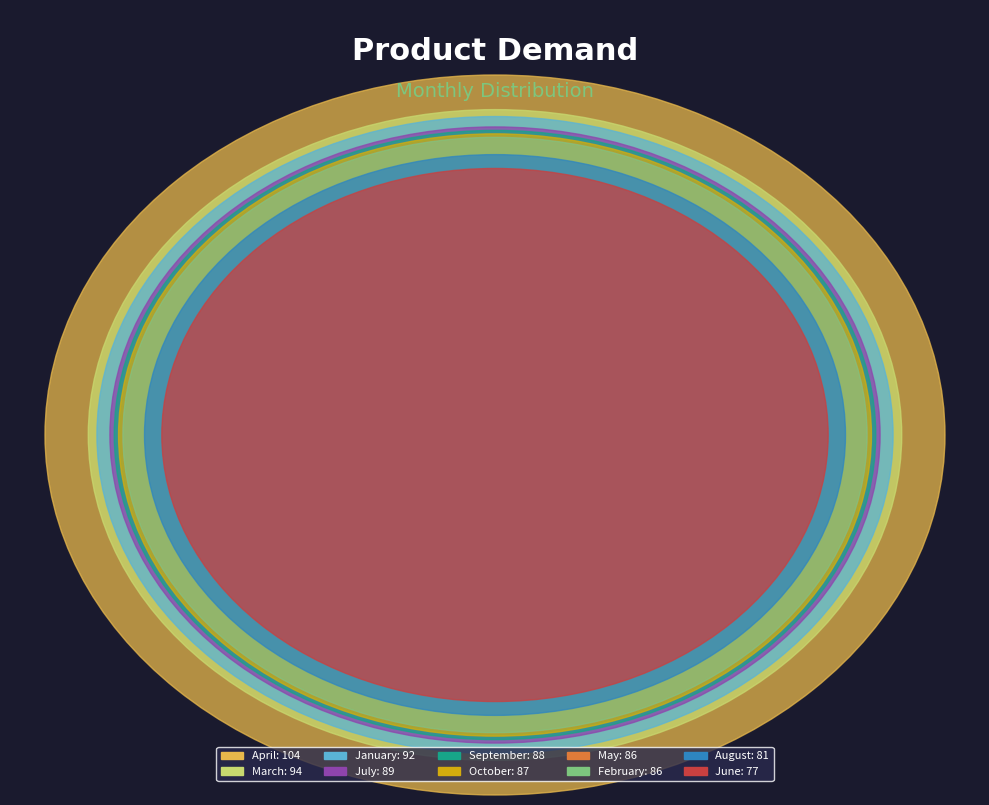

Is there a majority slice in this chart?

No